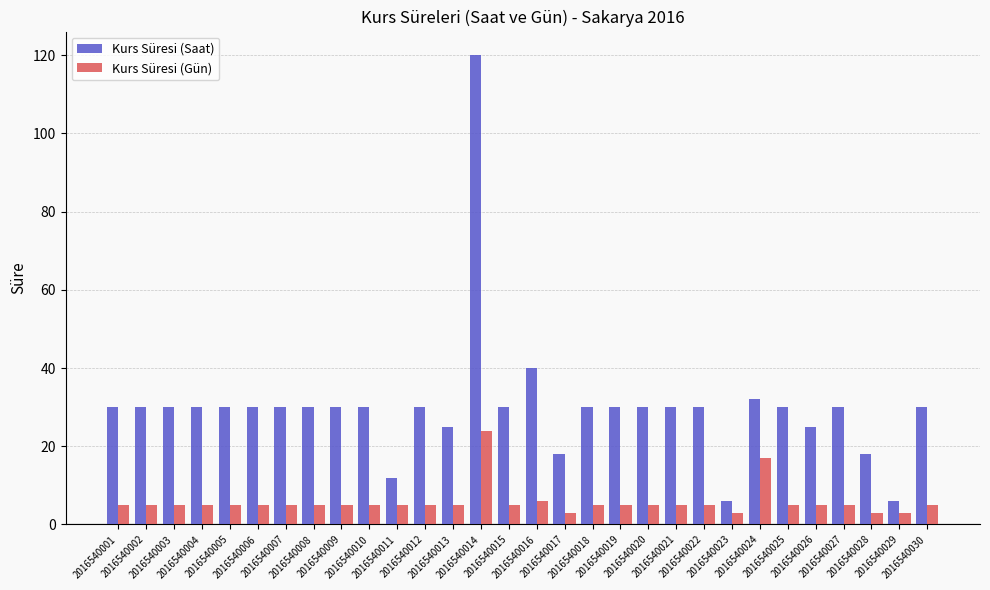

What is the lowest value of the Kurs Süresi (Saat) series?

6